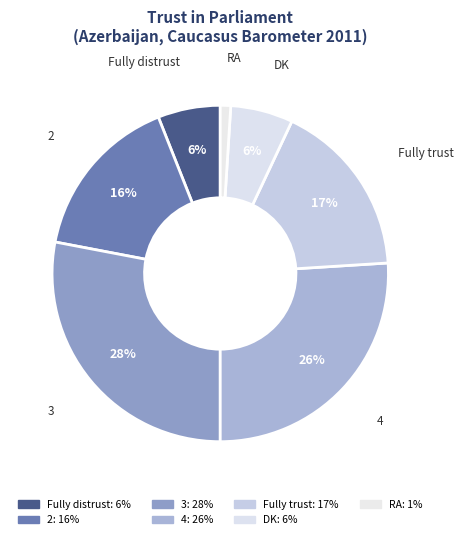

Count the number of slices in the pie.

7